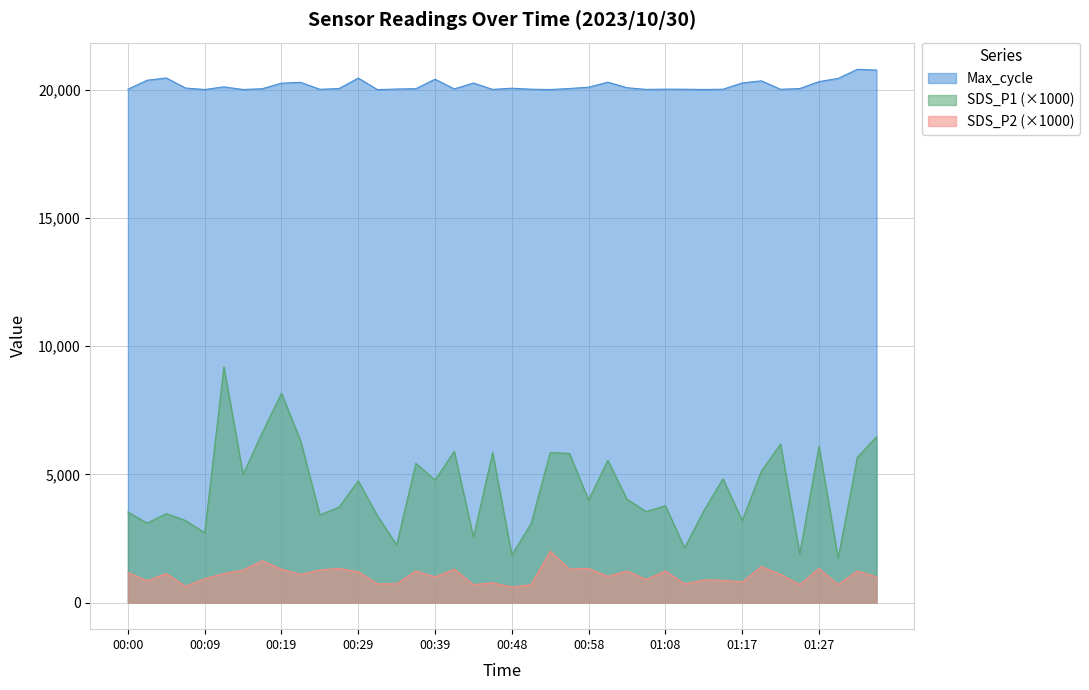

In SDS_P1, how many points are higher than both neighbors (excluding endpoints)?

13